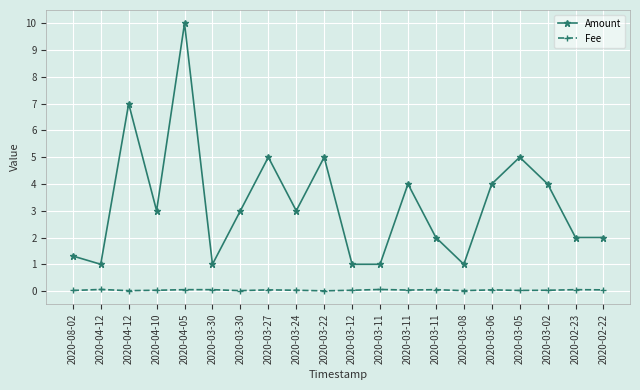

What is the label of the 15th point from the left?

2020-03-08